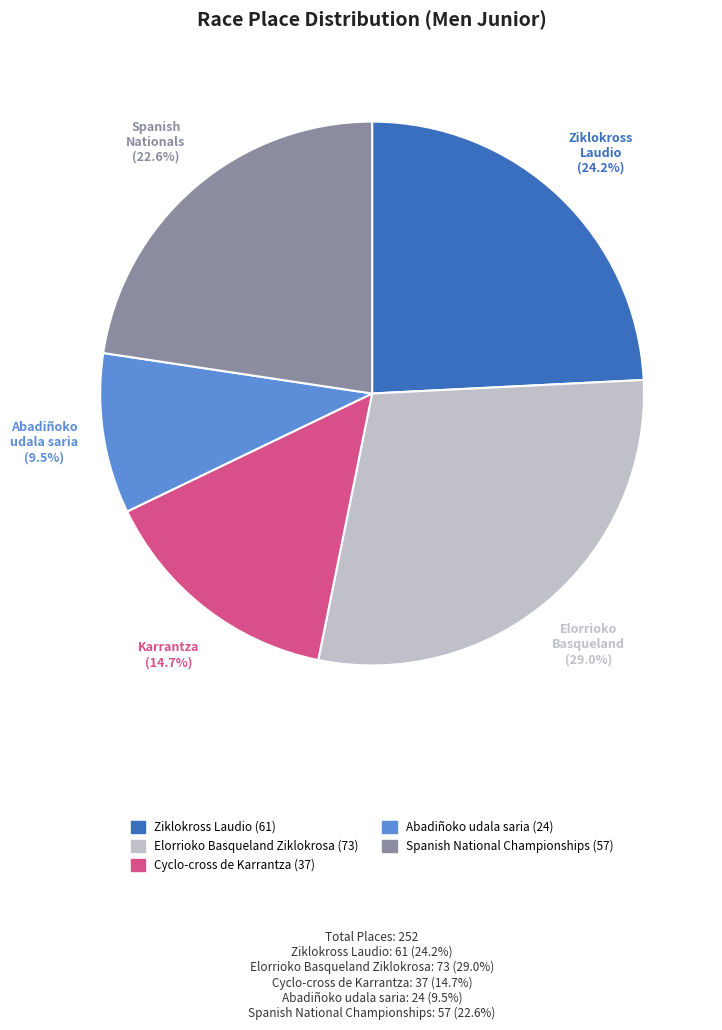

True or false: Elorrioko Basqueland Ziklokrosa accounts for 29% of the total.

True